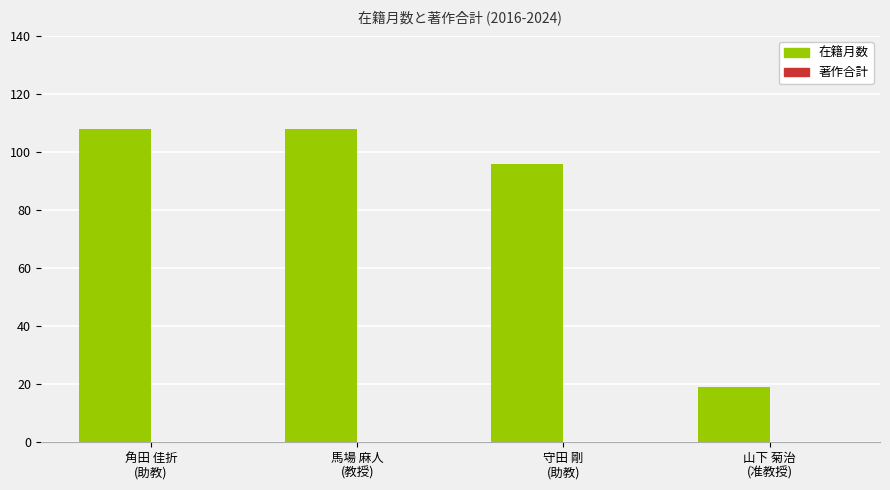

What is the maximum value shown in the chart?

108